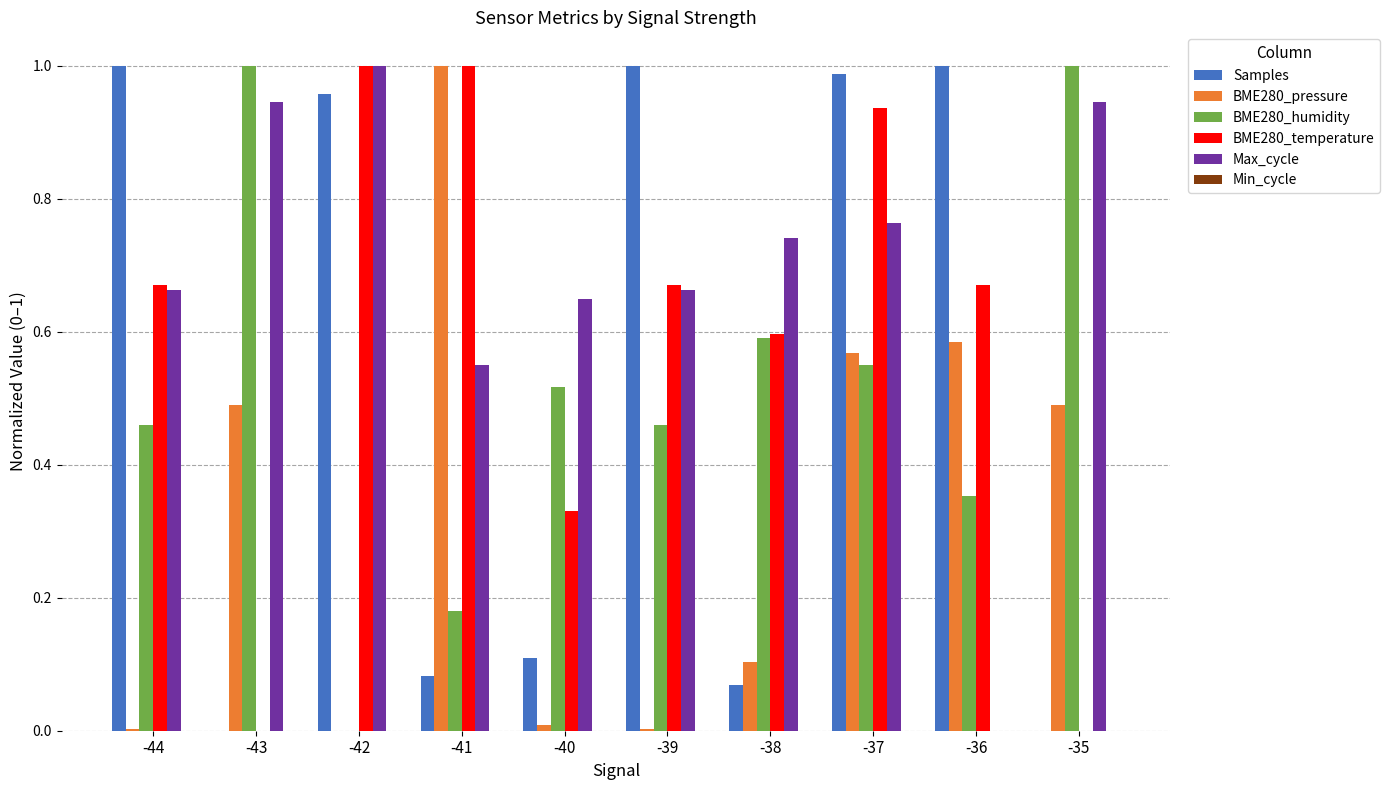

Between -38 and -37, which series saw the biggest shift?

Samples